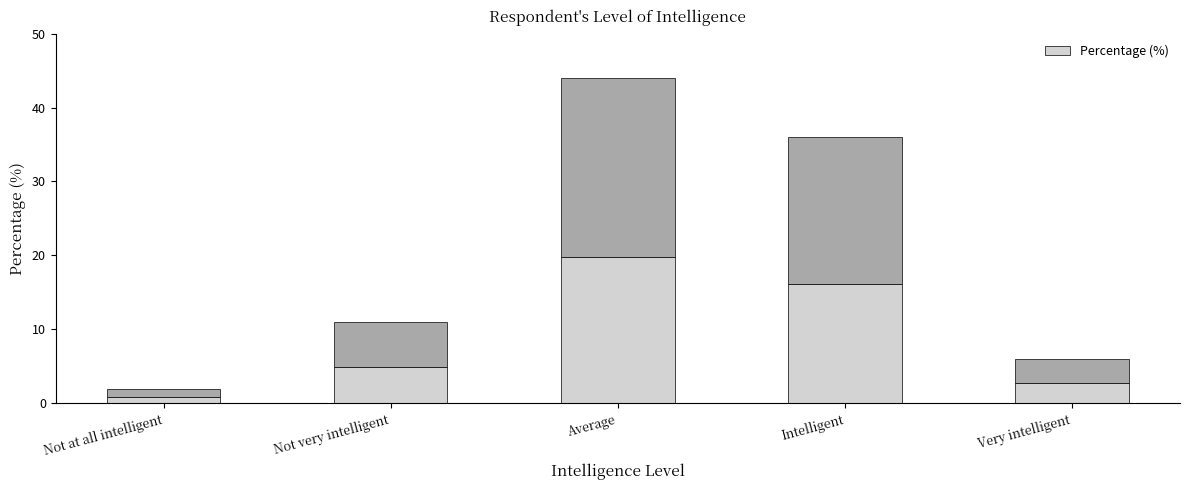

The value at Average is 19.8. True or false?

True